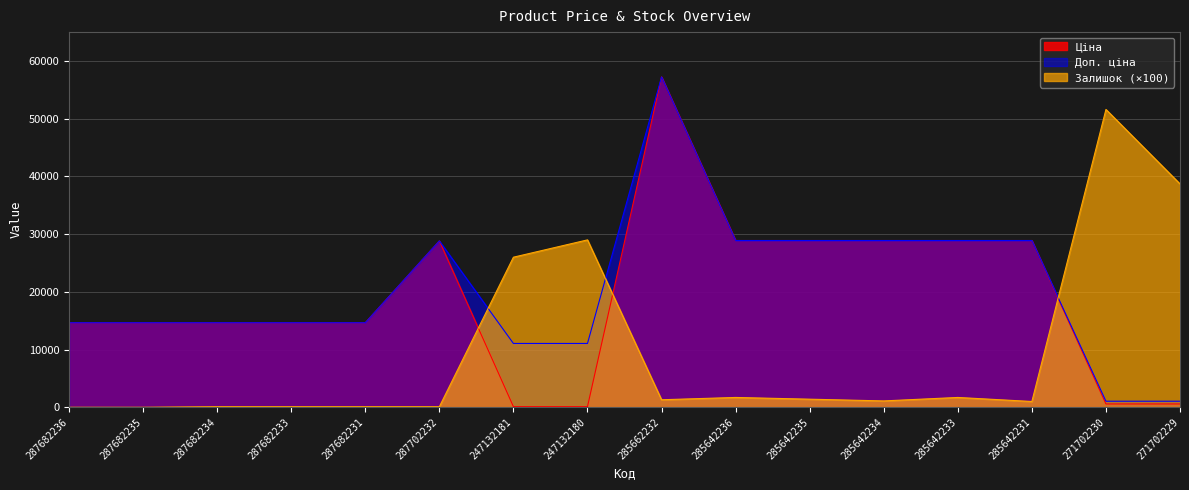

How many values in the Залишок series exceed 1300?

7